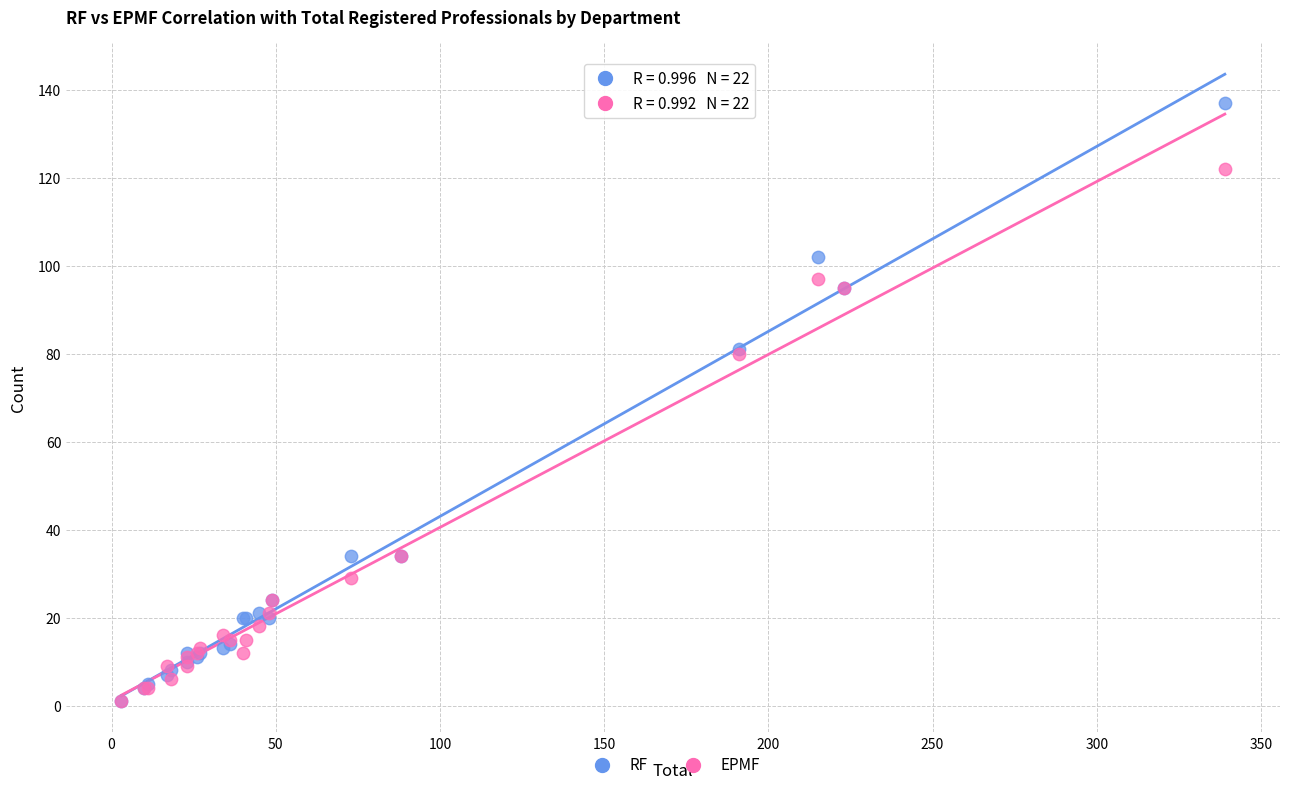

Which series reaches the maximum Y coordinate?

RF